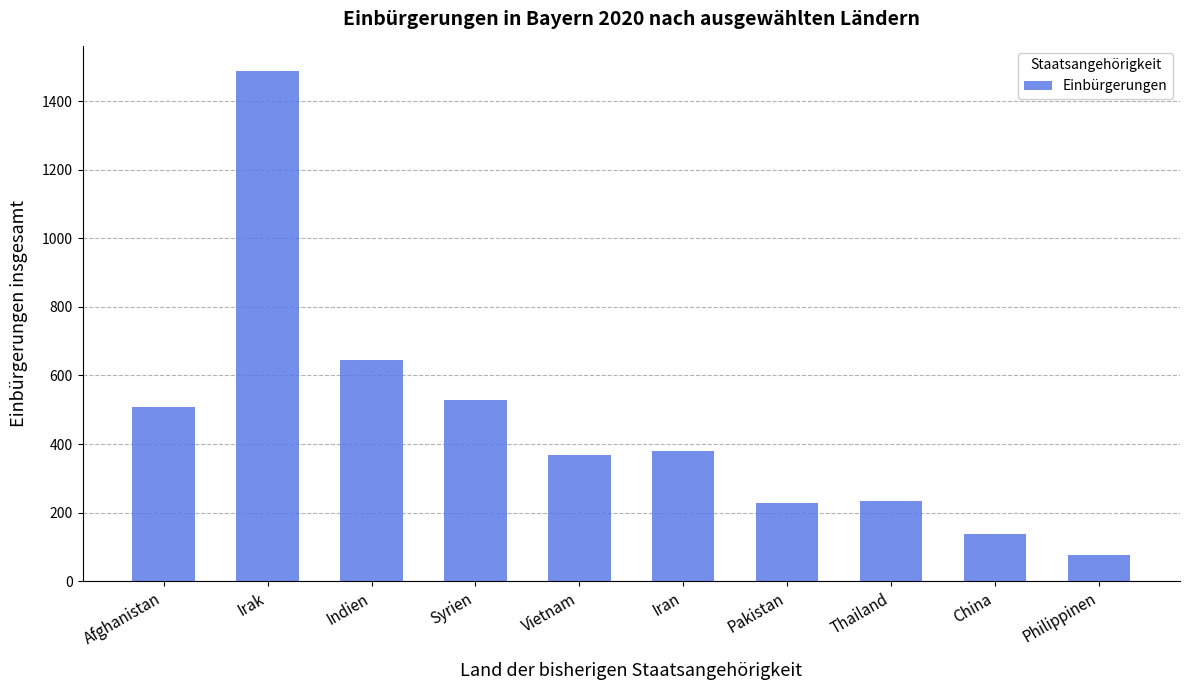

How many categories are shown in the chart?

10